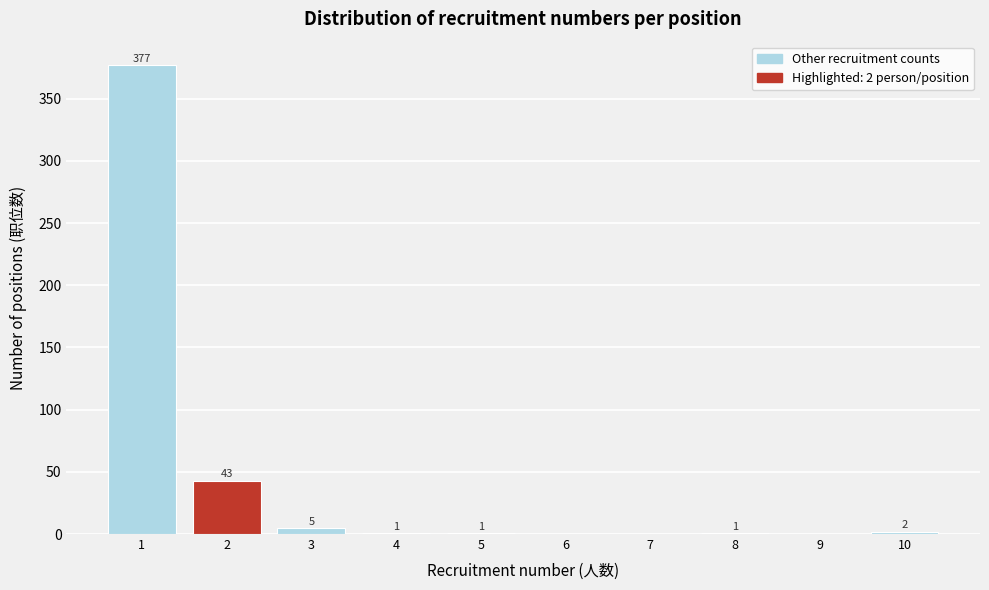

Reading left to right, extract all data points from this chart.

1=377	2=43	3=5	4=1	5=1	6=0	7=0	8=1	9=0	10=2